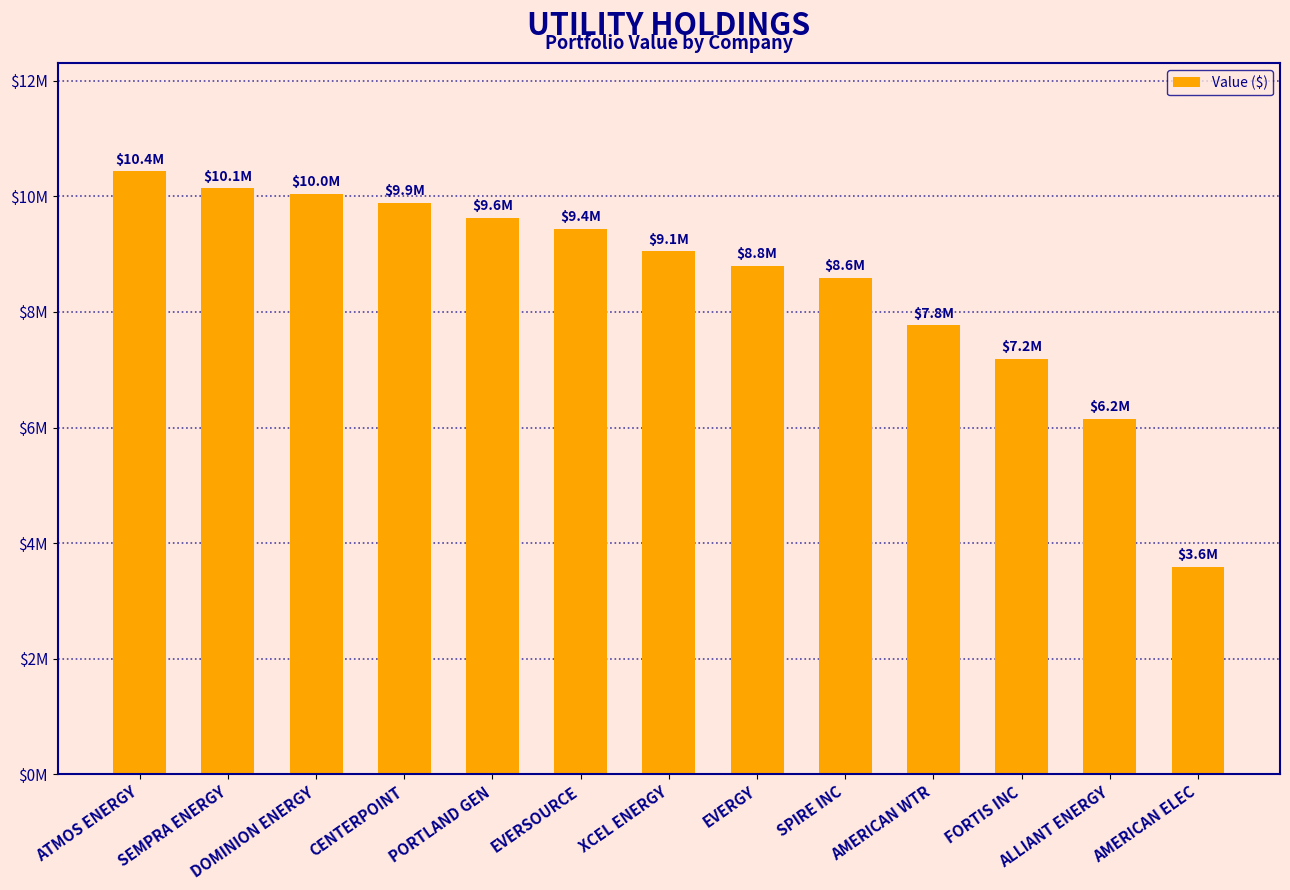

What position from the right is AMERICAN WTR?

4